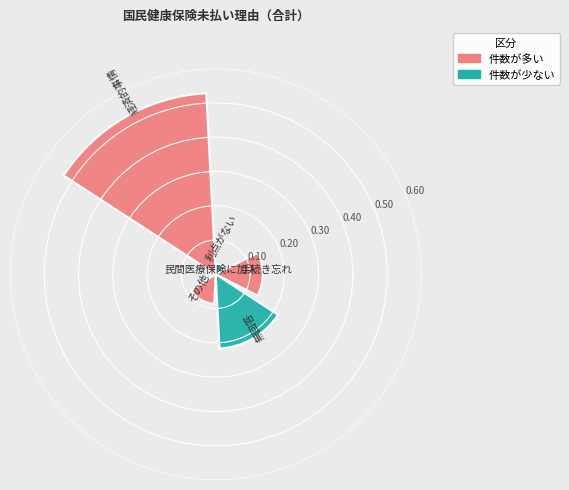

What is the sum of all values?

1.0